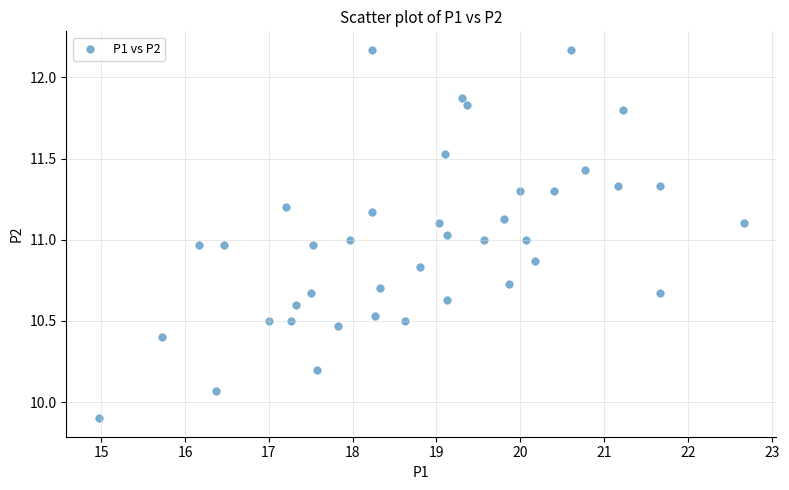

What is the range of Y values (max minus min)?

2.3